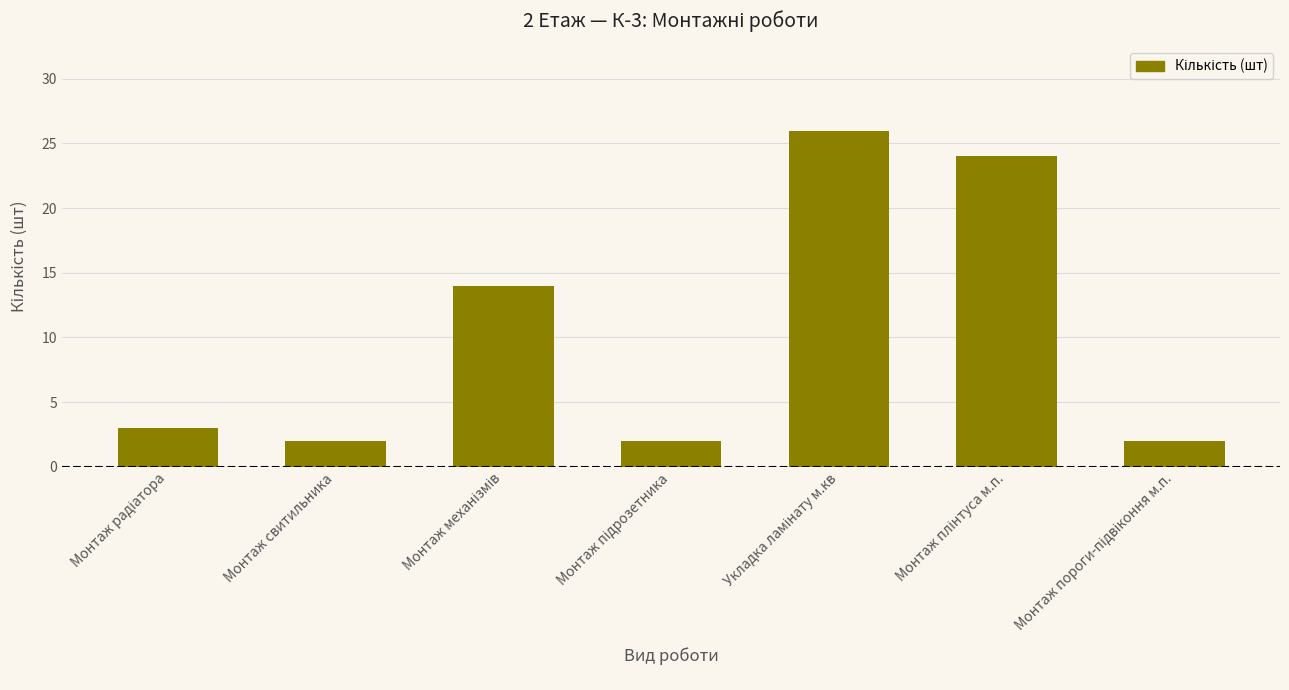

What is the average value?

10